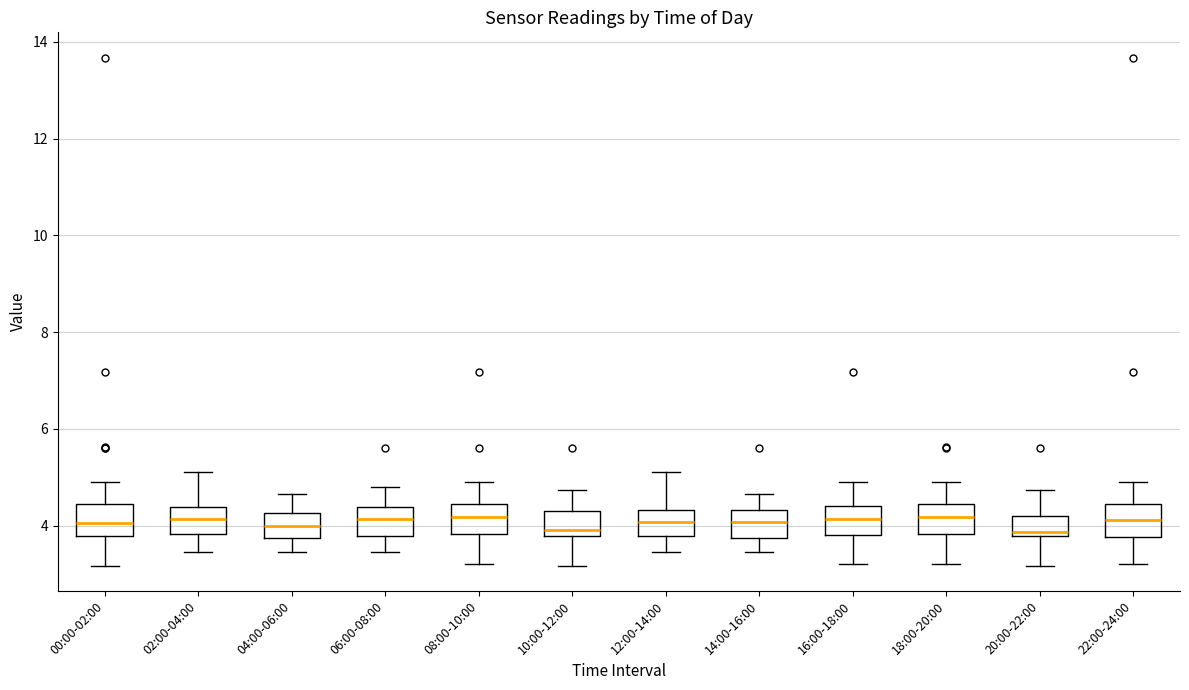

Where does the lower whisker of the box for 12:00-14:00 end on the y-axis? The values are not printed on the chart, so give them approximately, as read against the axis.

3.4